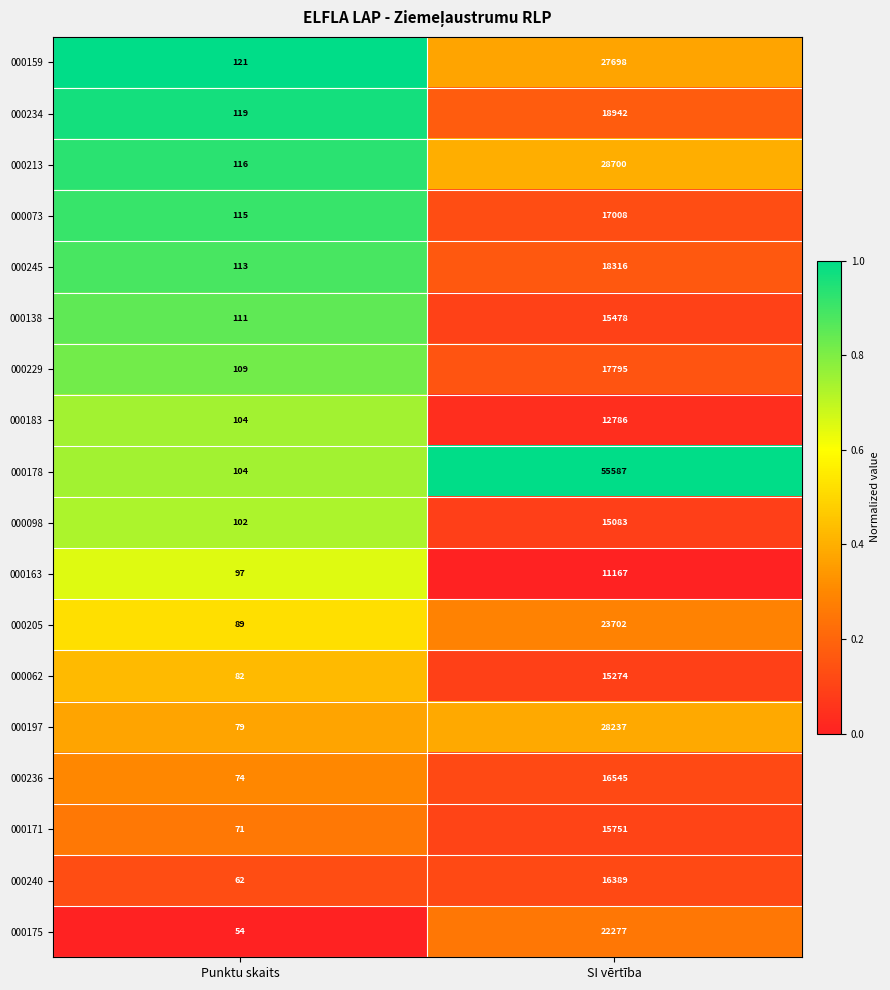

What is the total value across all series at SI vērtība?

376735